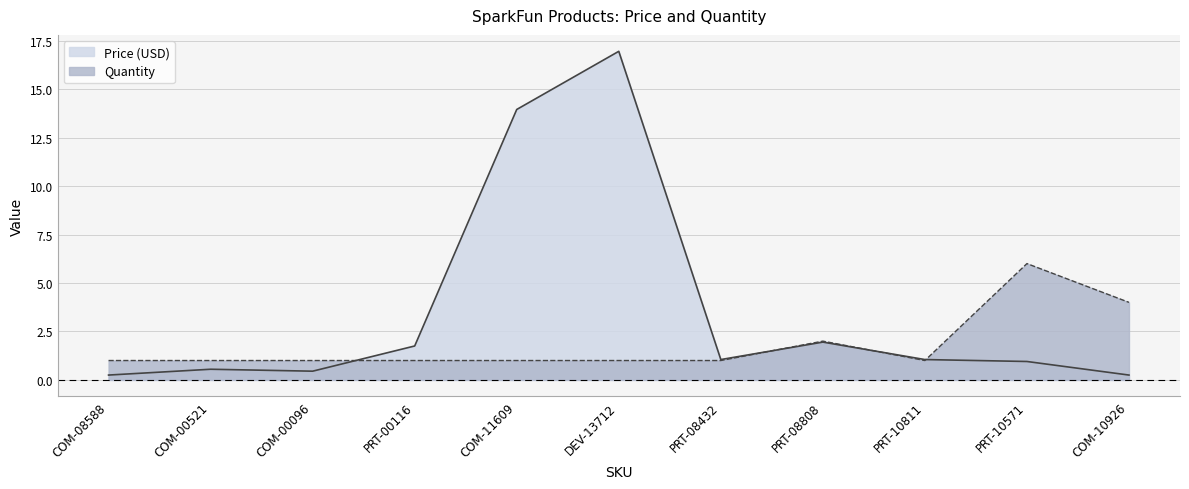

What is the difference between the Quantity values at PRT-08808 and COM-00096?

1.0